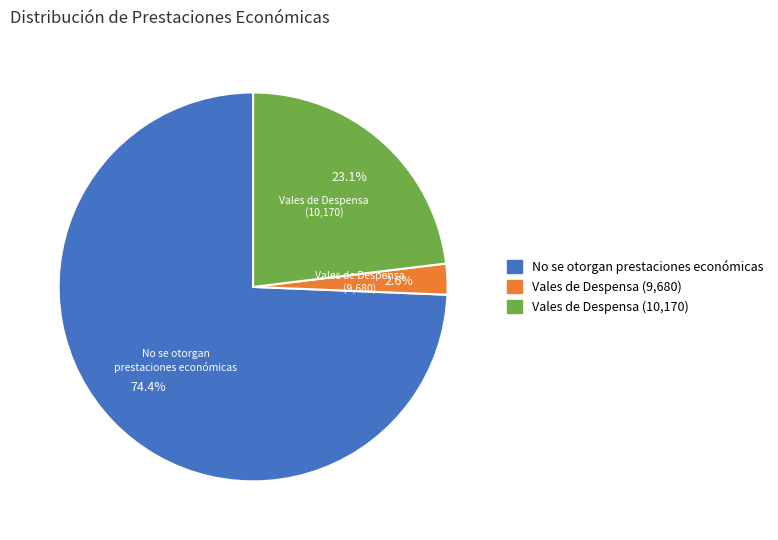

Is there a majority slice in this chart?

Yes